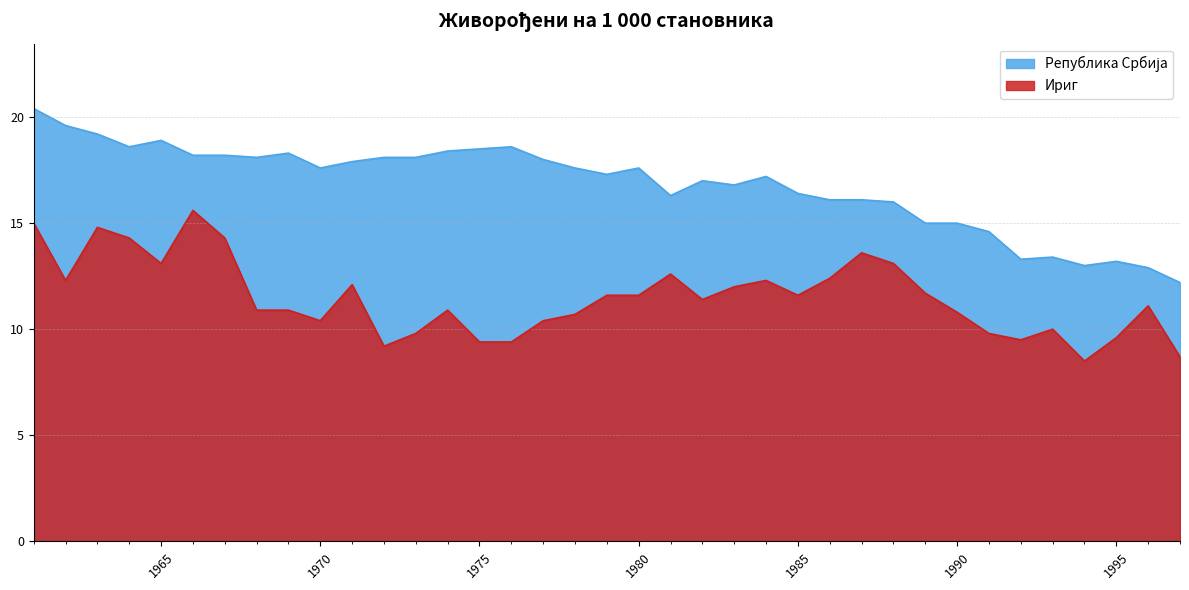

What is the value of the Ириг point at the 3rd from the left?

14.8